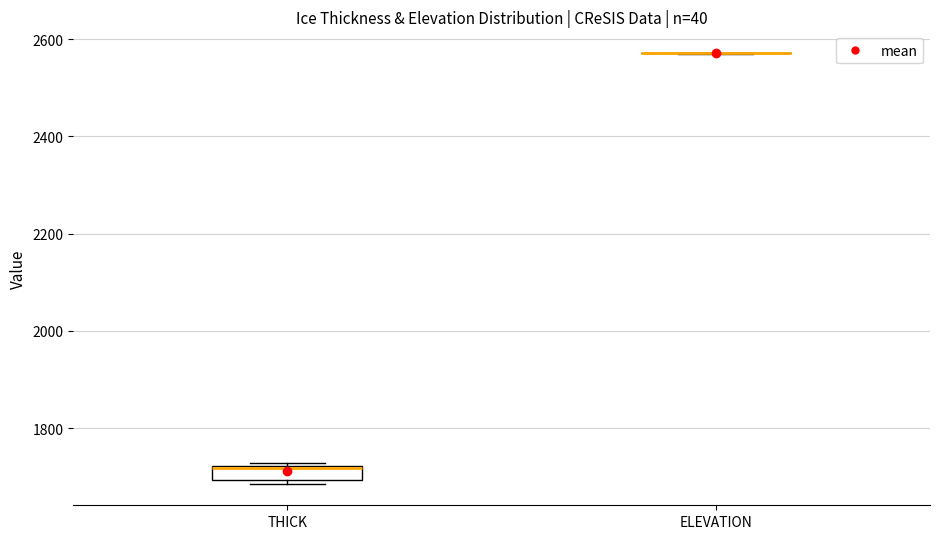

Where is the lower edge of the box for THICK on the y-axis? The values are not printed on the chart, so give them approximately, as read against the axis.

1700